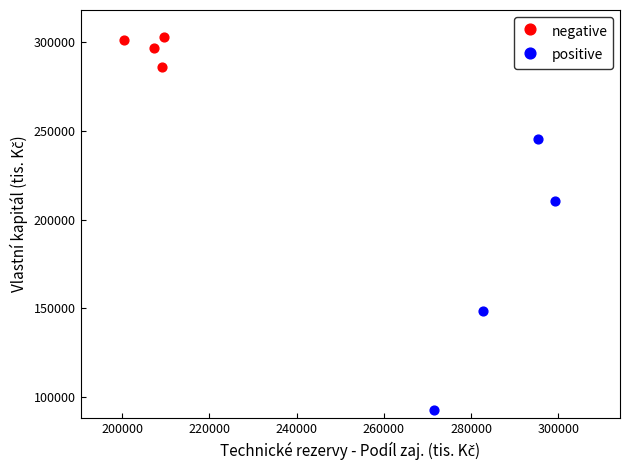

Which series reaches the minimum Y coordinate?

positive